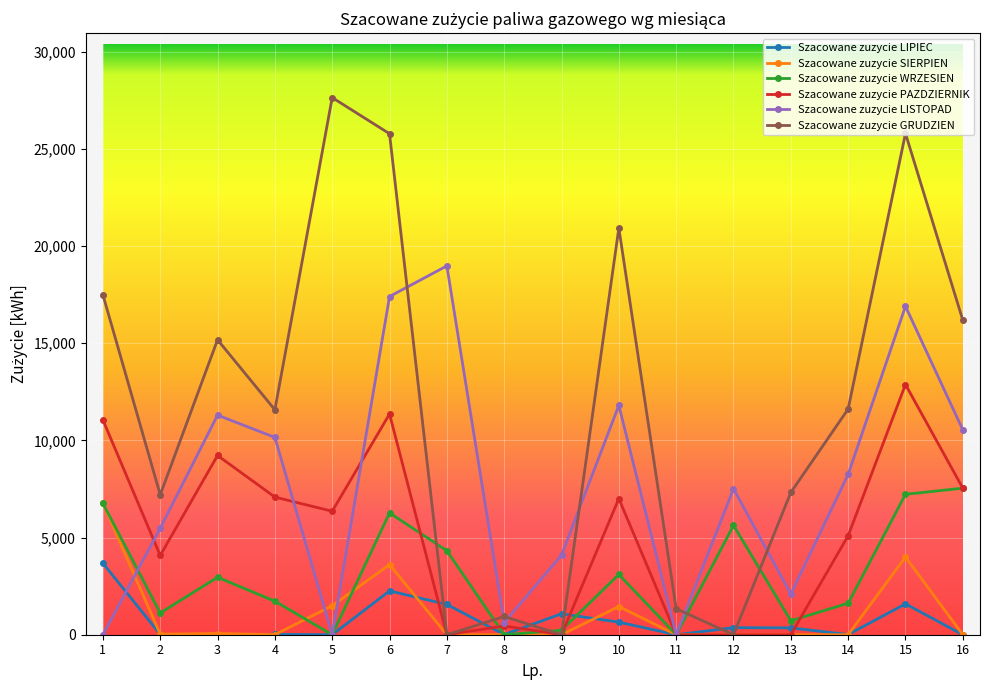

What is the maximum value for Szacowane zuzycie LISTOPAD?

18978